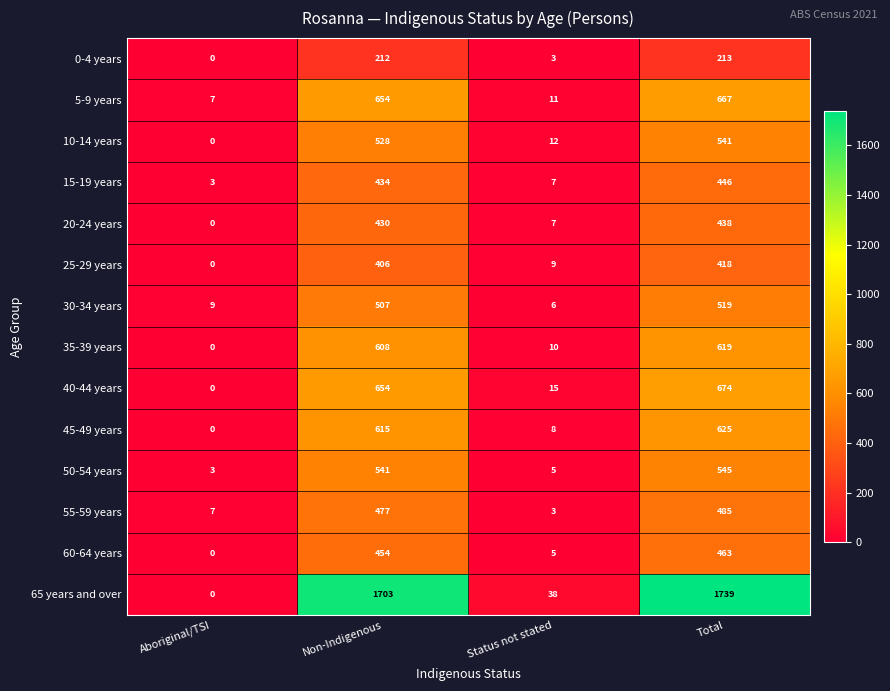

Between Status not stated and Total, which series saw the biggest shift?

65 years and over